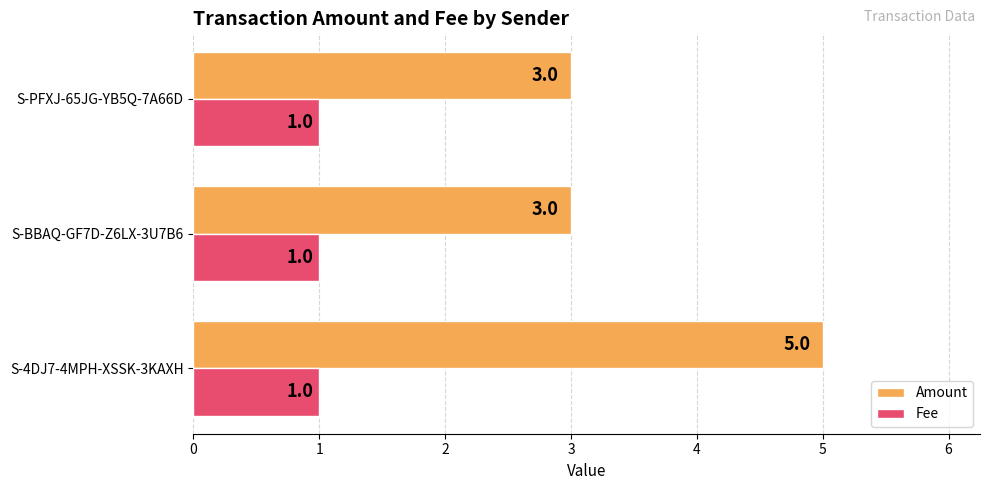

What is the total value across all series at S-PFXJ-65JG-YB5Q-7A66D?

4